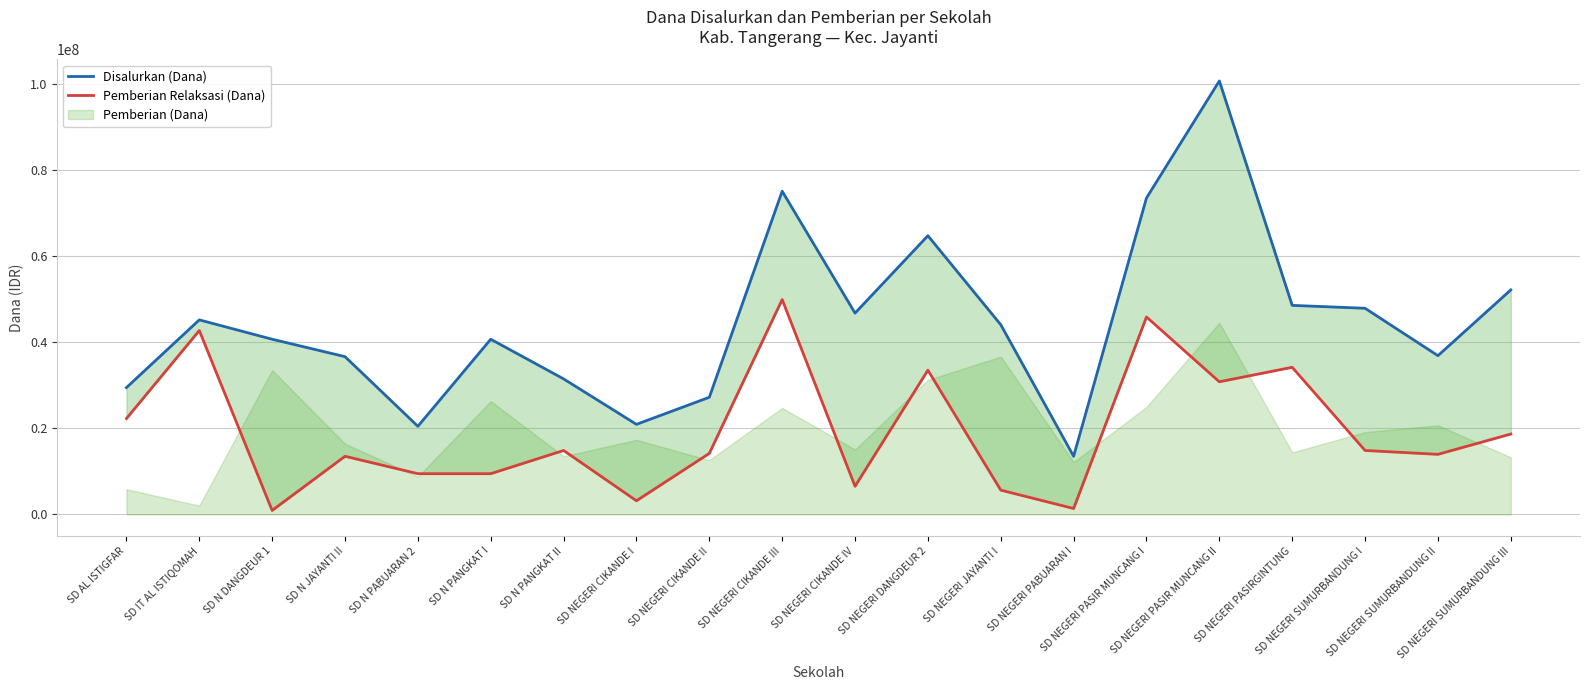

Is it true that Pemberian Relaksasi (Dana) equals 18845840 at SD NEGERI PASIRGINTUNG?

False